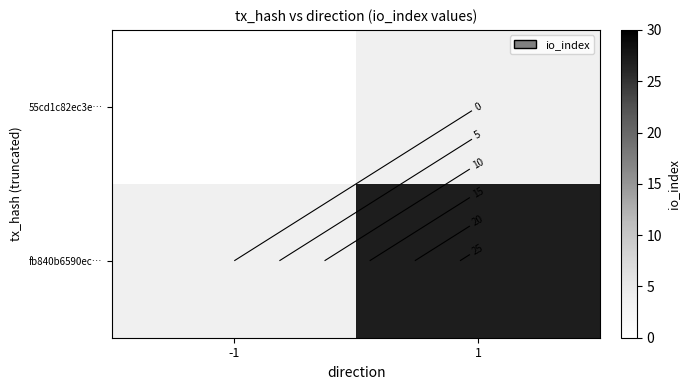

The value of fb840b6590ec… at 1 is 27.0. True or false?

True